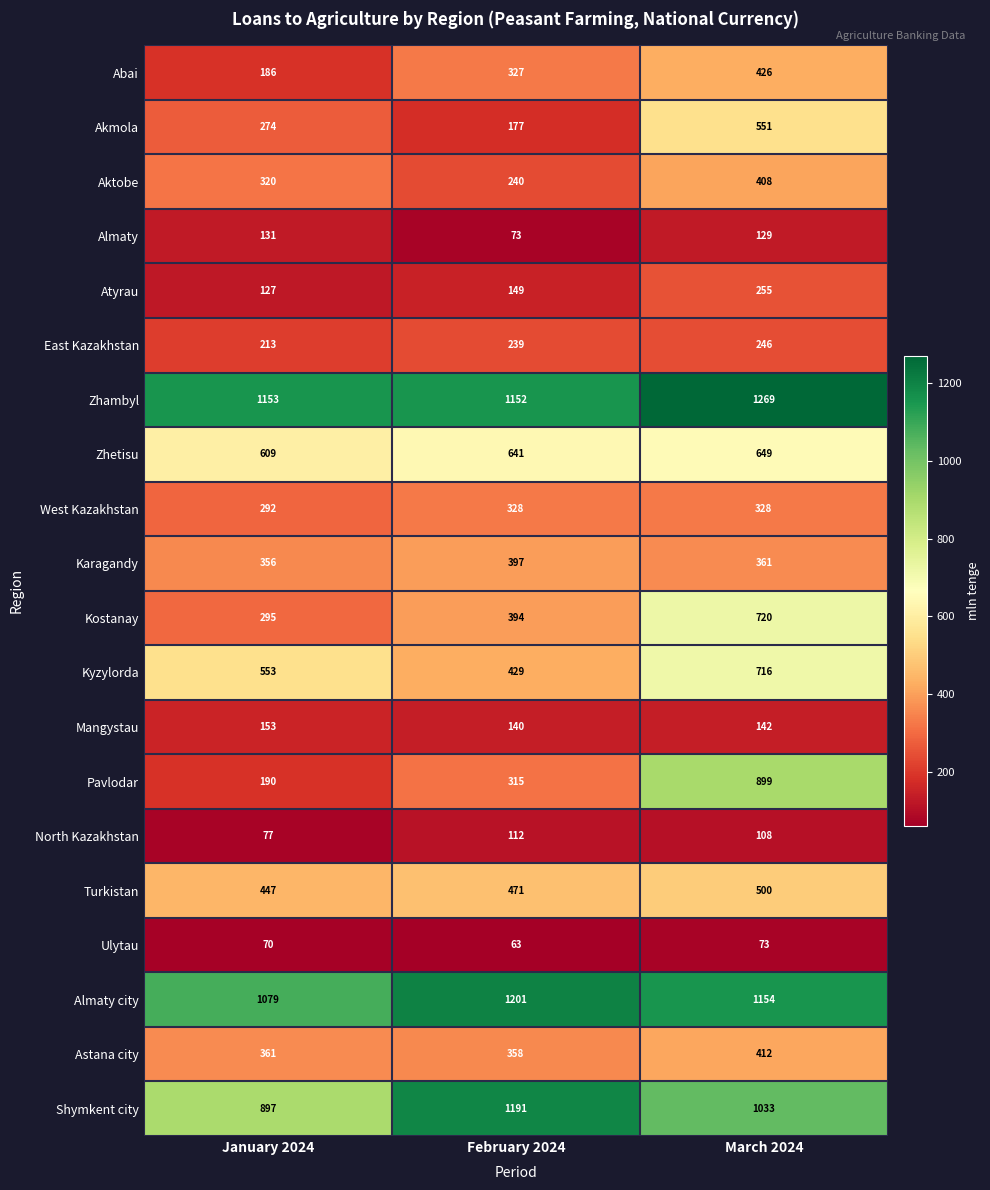

What is the smallest value displayed?

63